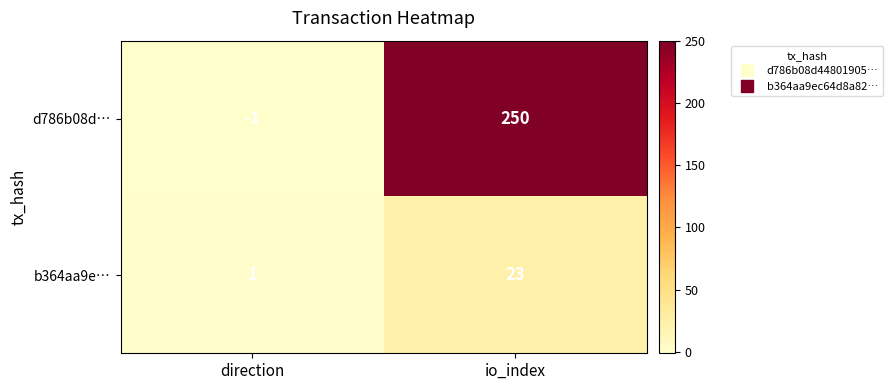

What is the approximate value of d786b08d… at io_index?

250